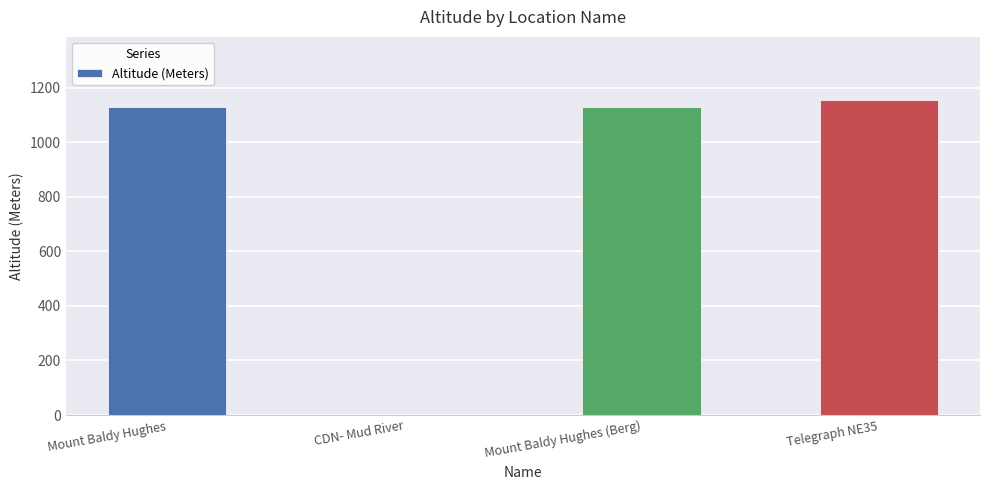

The value at Telegraph NE35 is 1849. True or false?

False